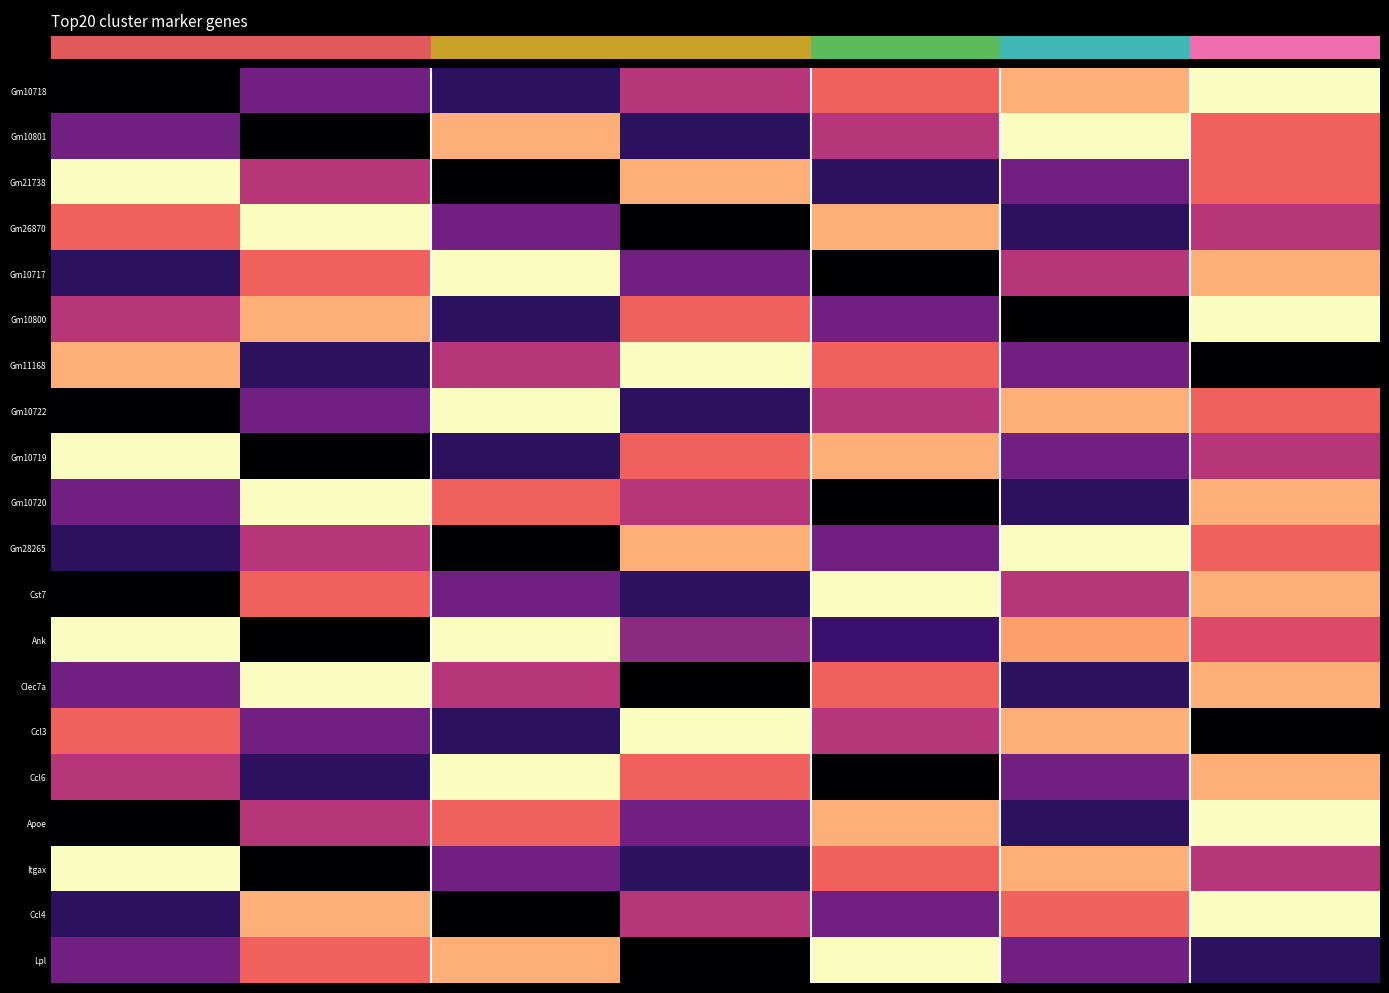

Count the number of categories in the chart.

7